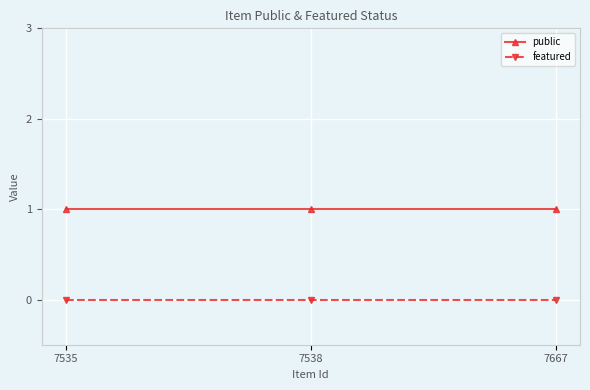

Is the value of featured at 7667 greater than the value of public at 7667?

No